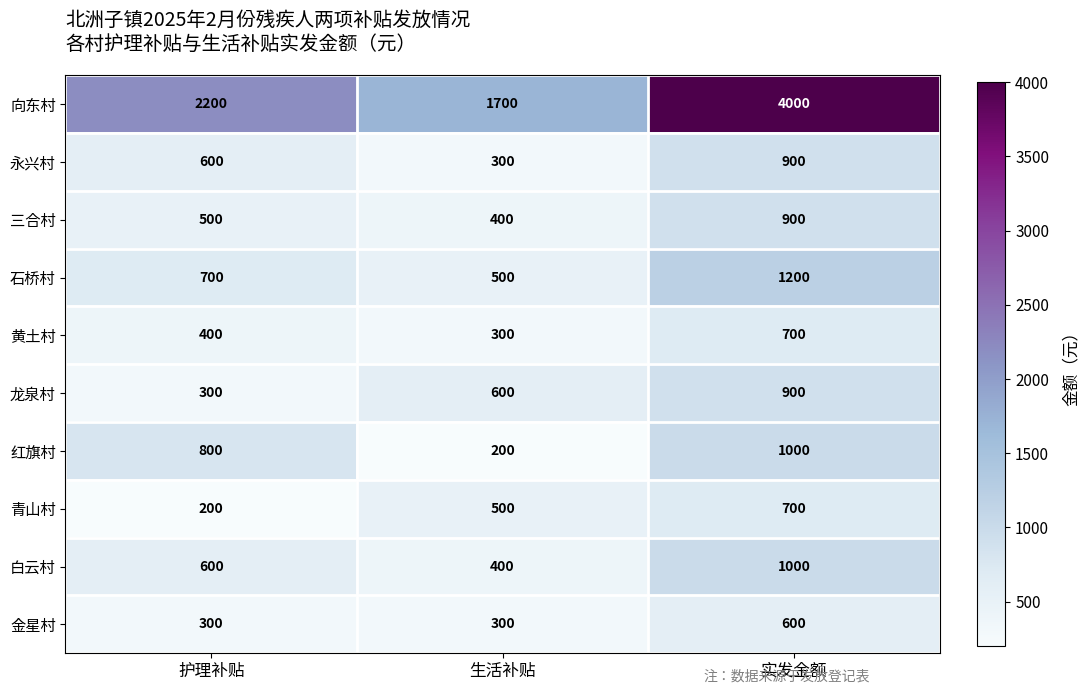

Between 护理补贴 and 实发金额, which series saw the biggest shift?

向东村